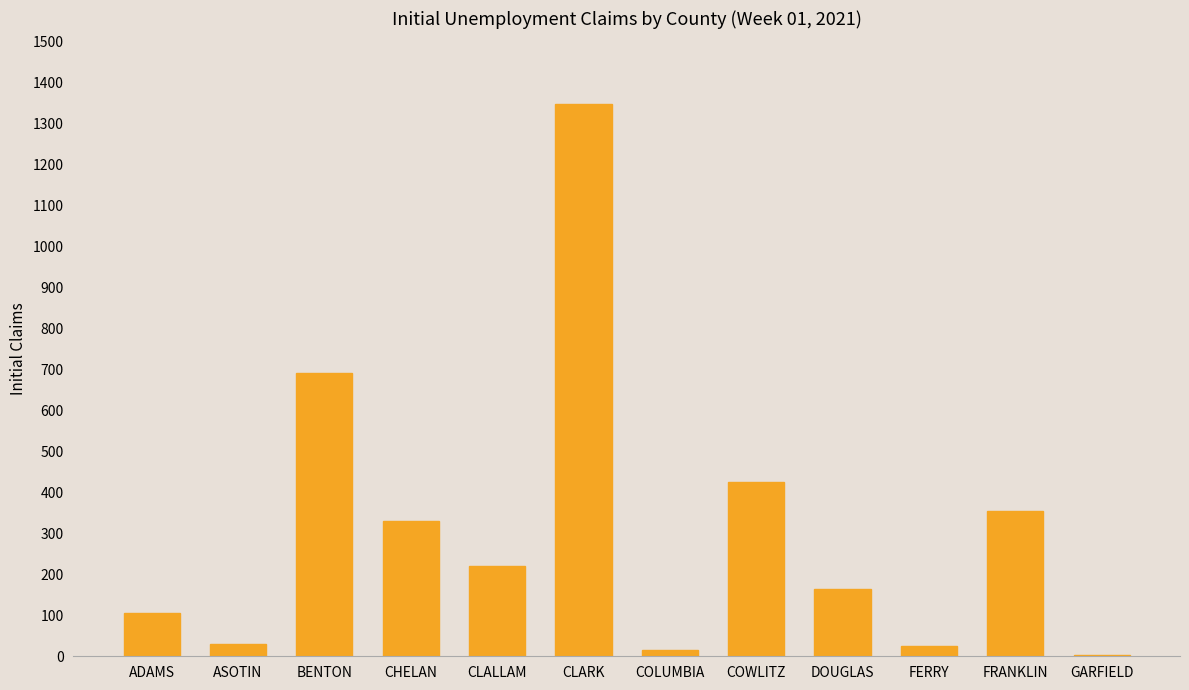

At which category does the chart reach its peak across all series?

CLARK